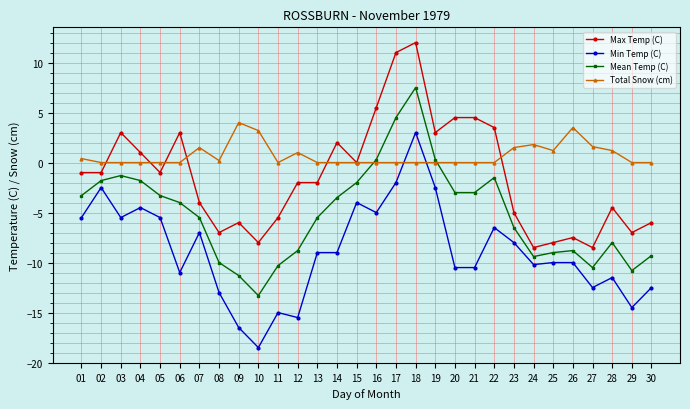

The Max Temp (C) series shows 3.0 at 03. True or false?

True